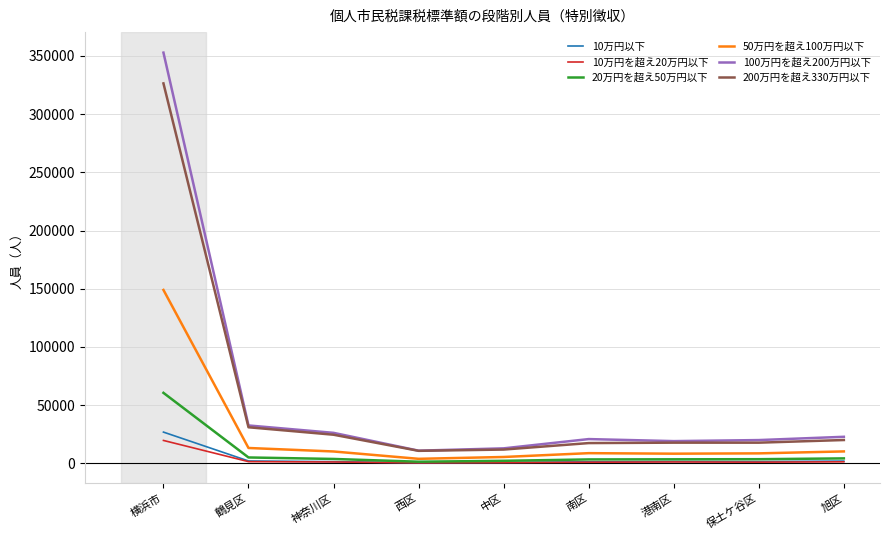

True or false: 10万円以下 and 100万円を超え200万円以下 cross at least once.

False